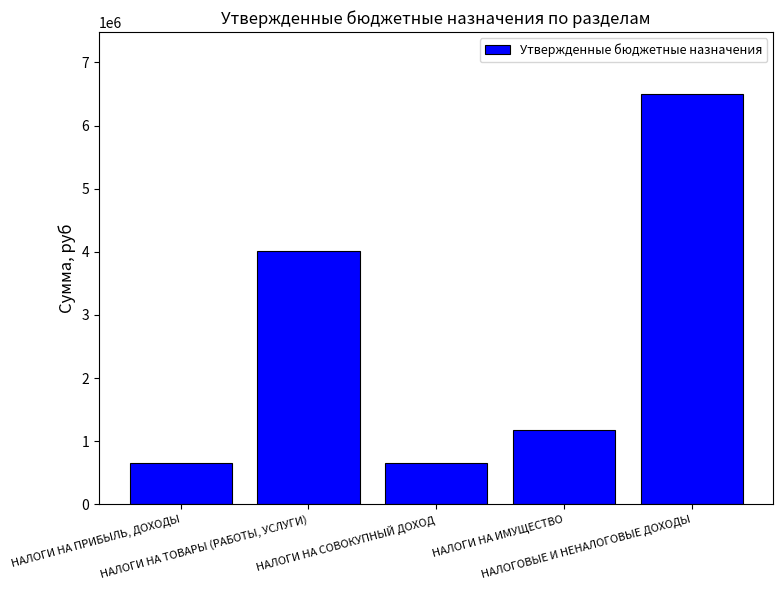

What is the difference between the maximum and minimum values?

5845800